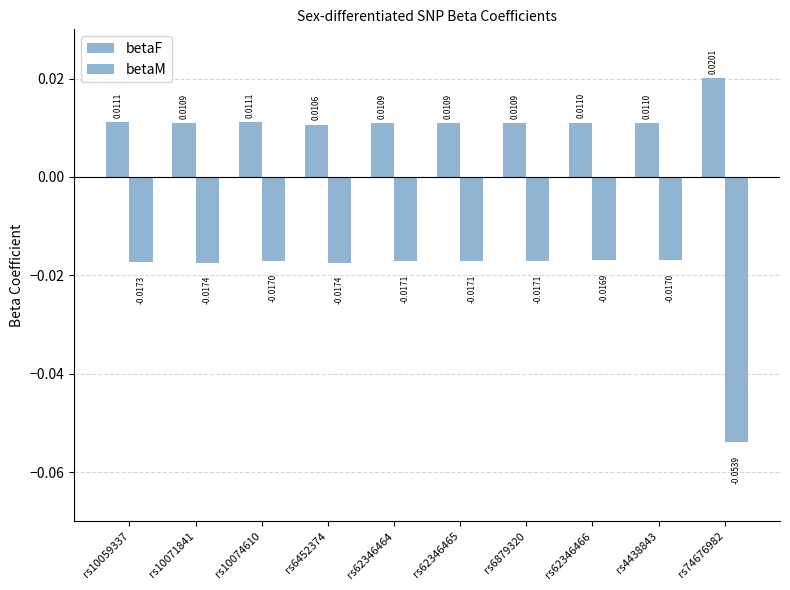

Reading left to right, what are all the values shown in this chart?

betaF: 0.0	0.0	0.0	0.0	0.0	0.0	0.0	0.0	0.0	0.0
betaM: -0.0	-0.0	-0.0	-0.0	-0.0	-0.0	-0.0	-0.0	-0.0	-0.1